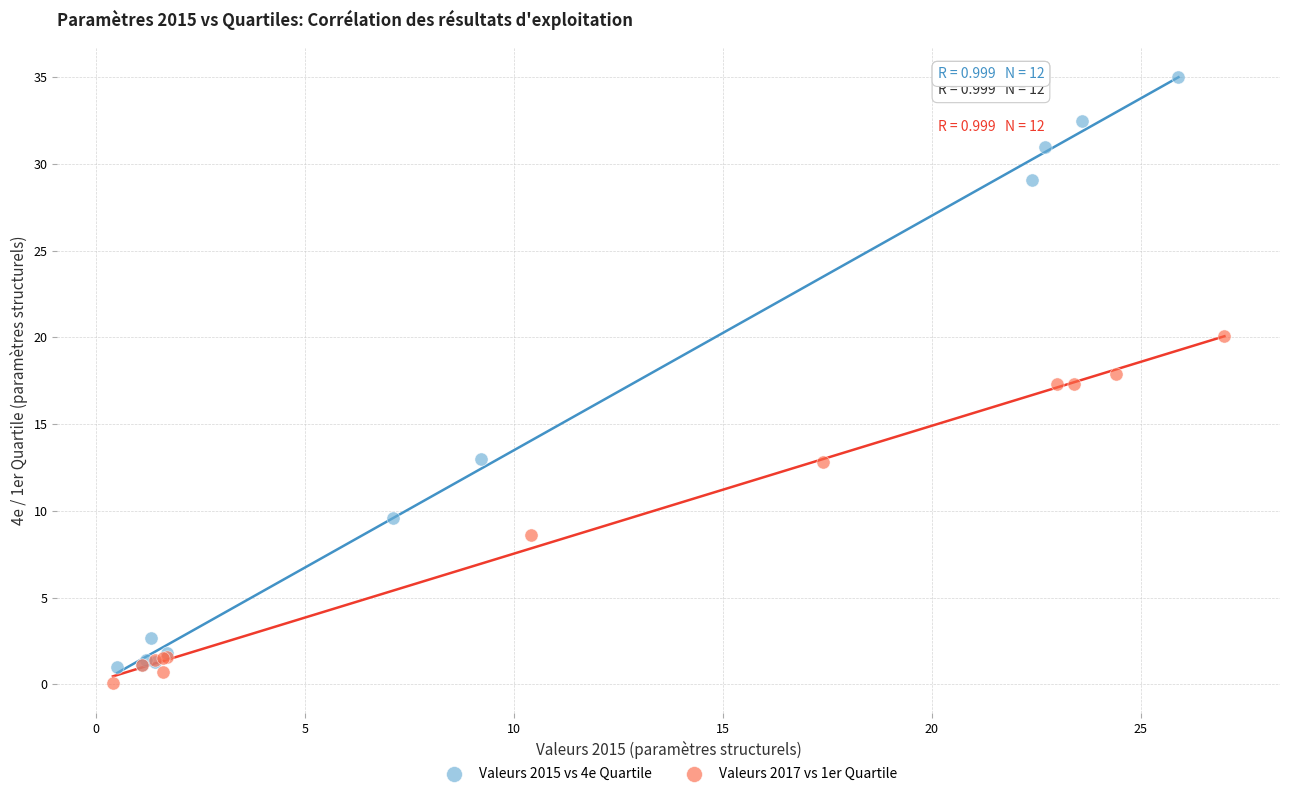

Which series contains the highest Y value?

Valeurs 2015 vs 4e Quartile